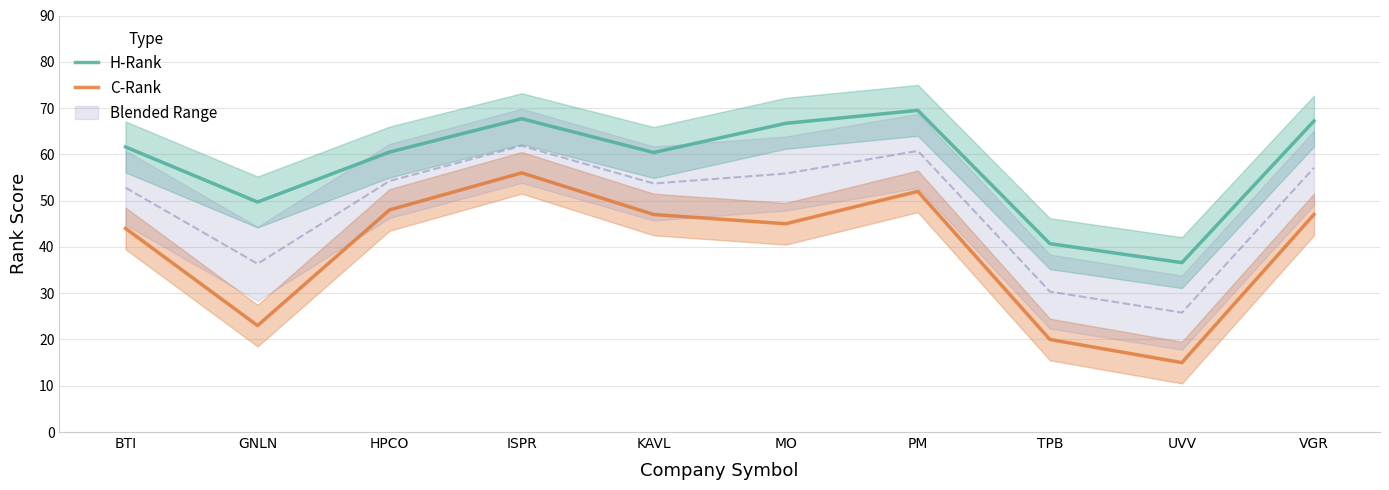

Where is the first local minimum for H-Rank?

GNLN